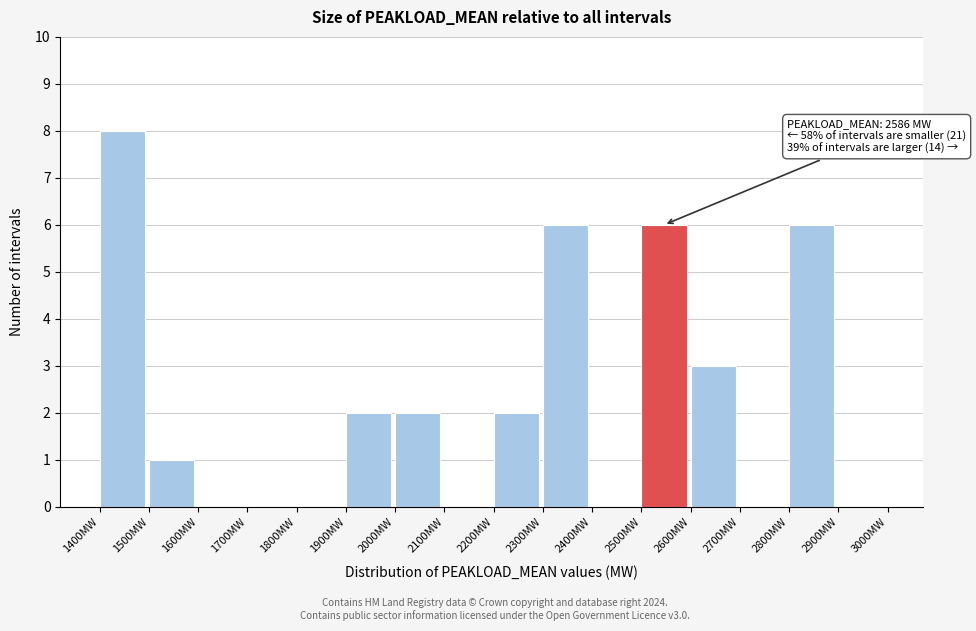

Which range on the x-axis has the tallest bar?

1400 to 1500